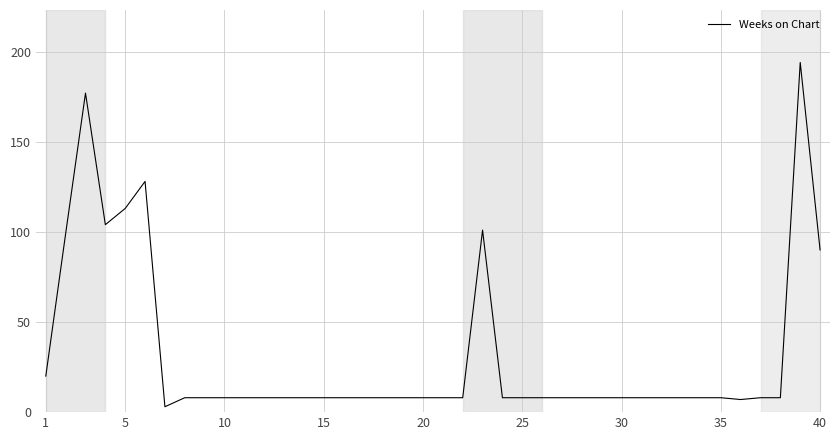

How many series are shown in this chart?

1